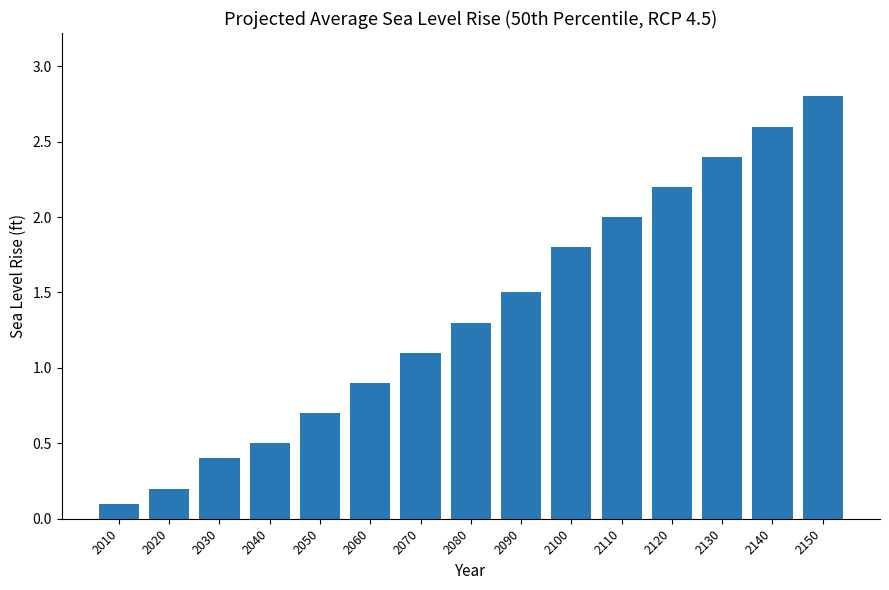

What is the value of the 11th bar from the left?

2.0